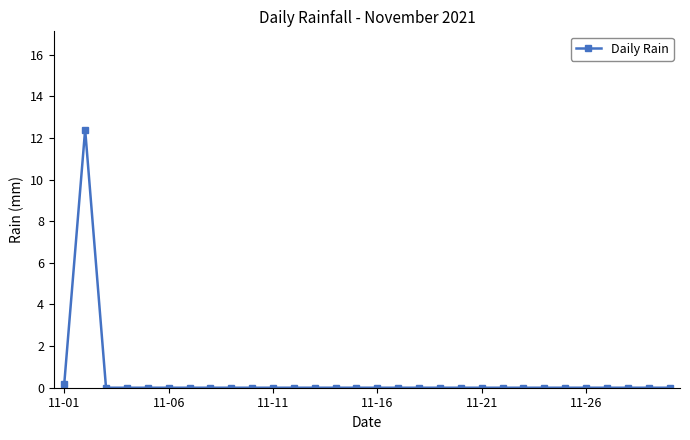

What is the maximum value shown in the chart?

12.4